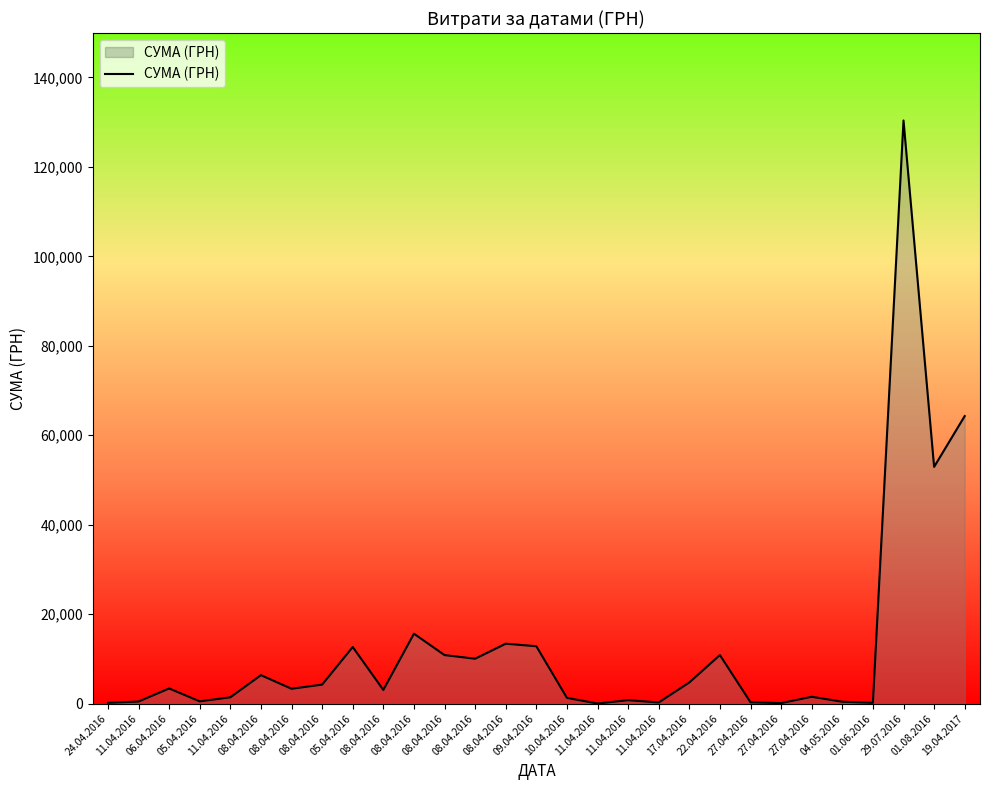

What is the change in value from 11.04.2016 to 04.05.2016?

-347.4